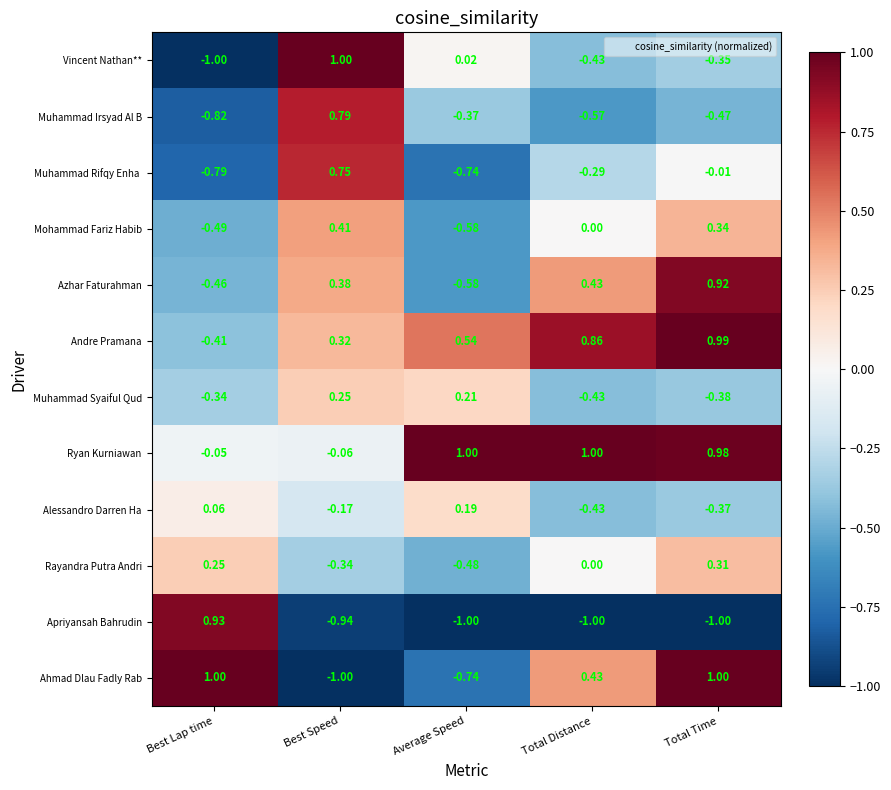

At which category is the sum across all series the highest?

Total Time